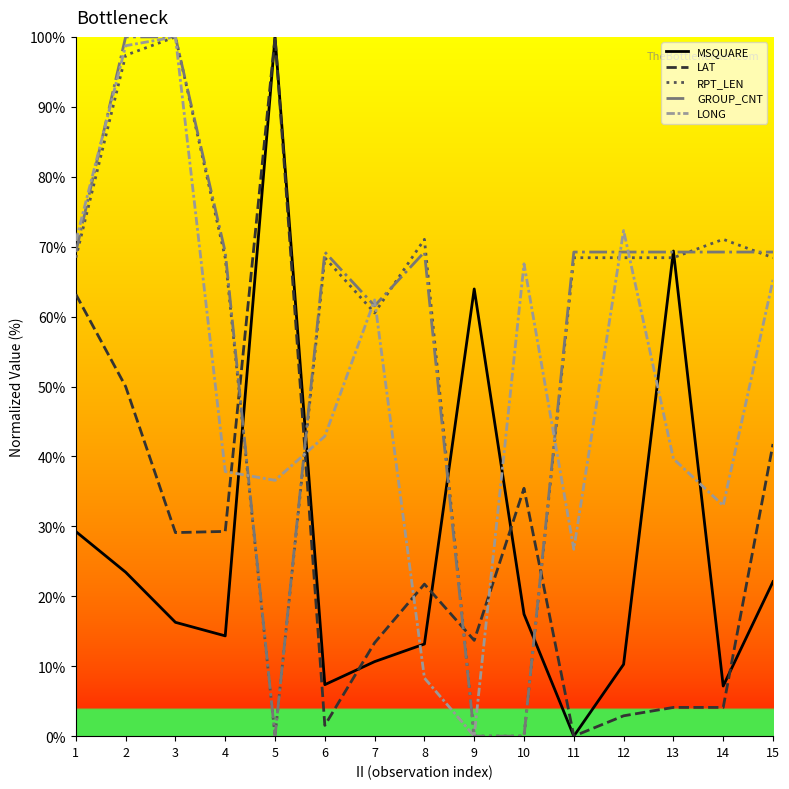

Where do MSQUARE and LONG first cross each other?

4 and 5